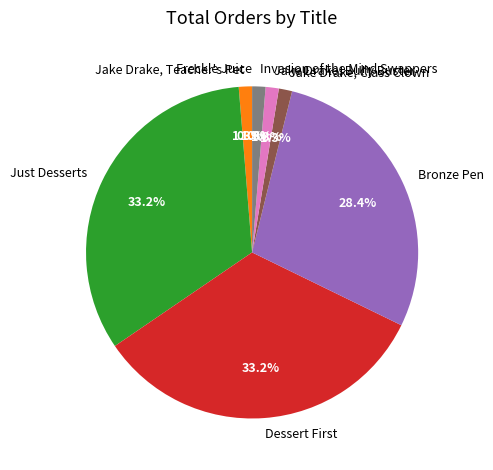

Does any single category account for the majority?

No